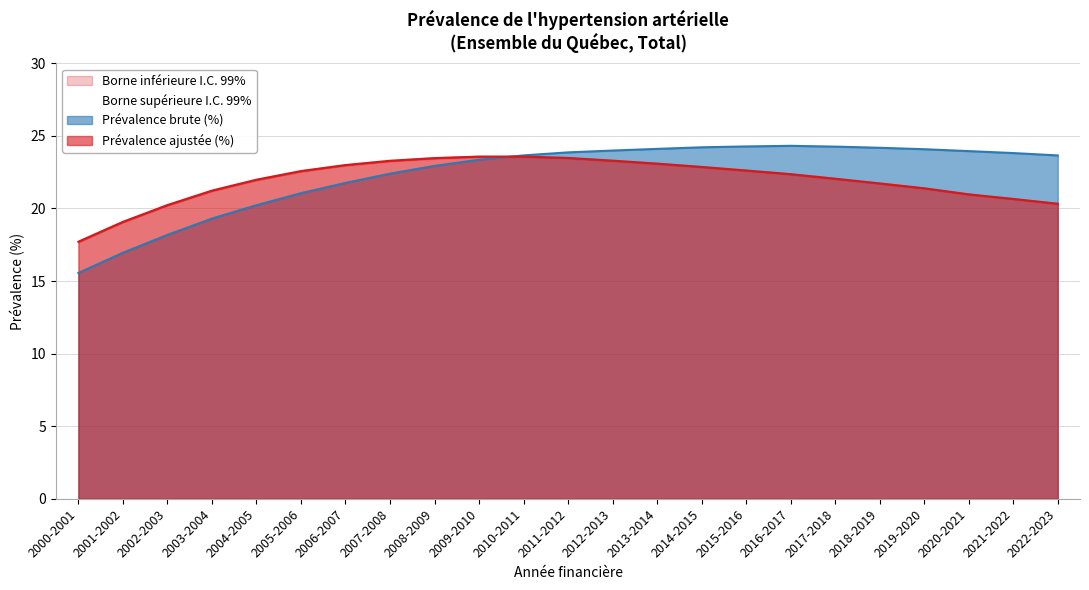

How many times do Prévalence brute (%) and Prévalence ajustée (%) cross each other?

1